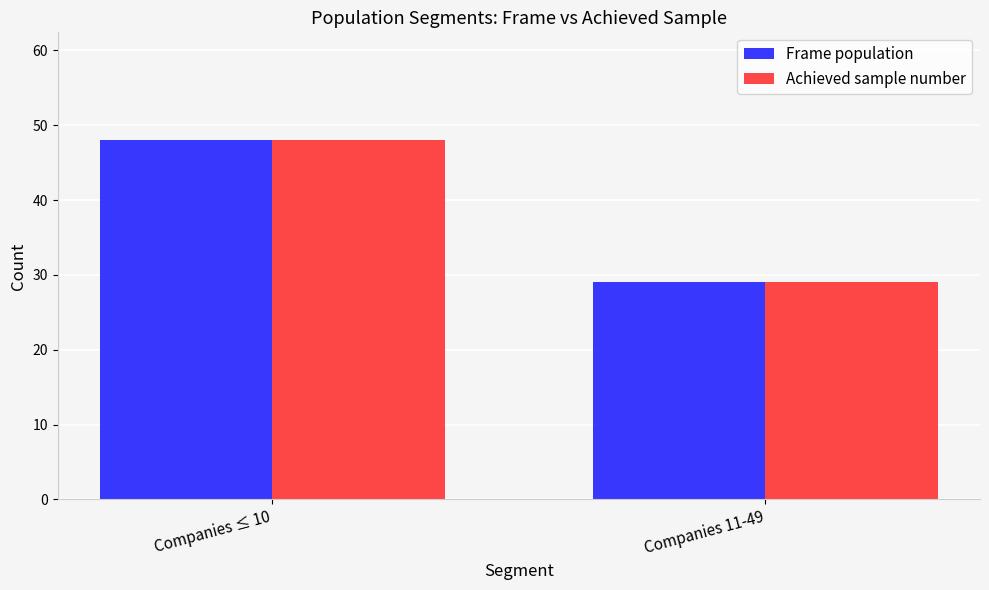

How many bars are there in each group?

2